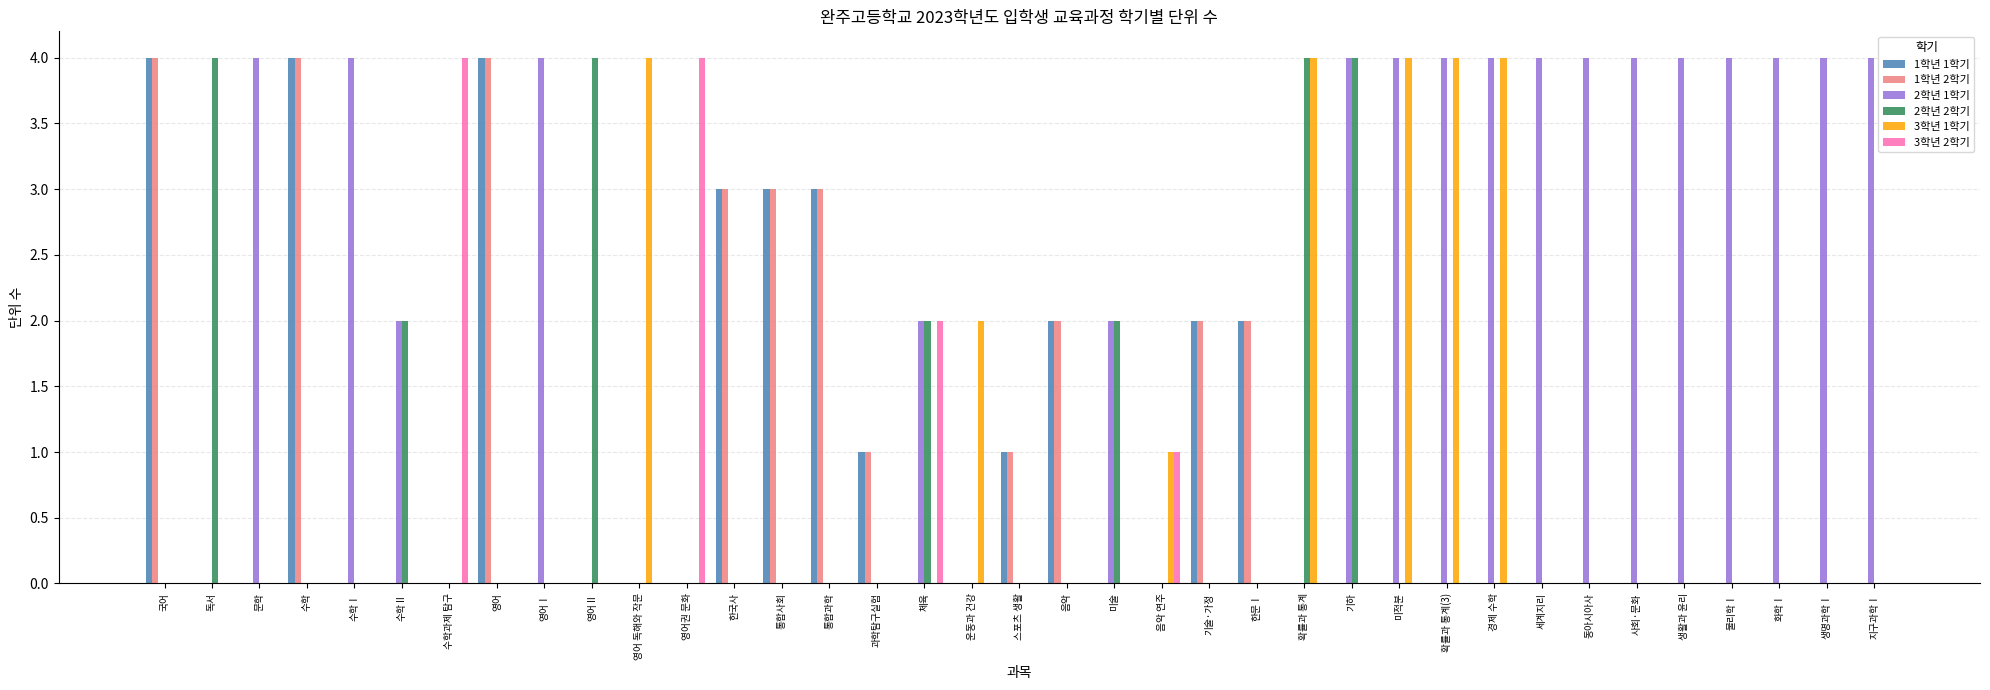

What are all the series names shown in the legend?

1학년 1학기, 1학년 2학기, 2학년 1학기, 2학년 2학기, 3학년 1학기, 3학년 2학기